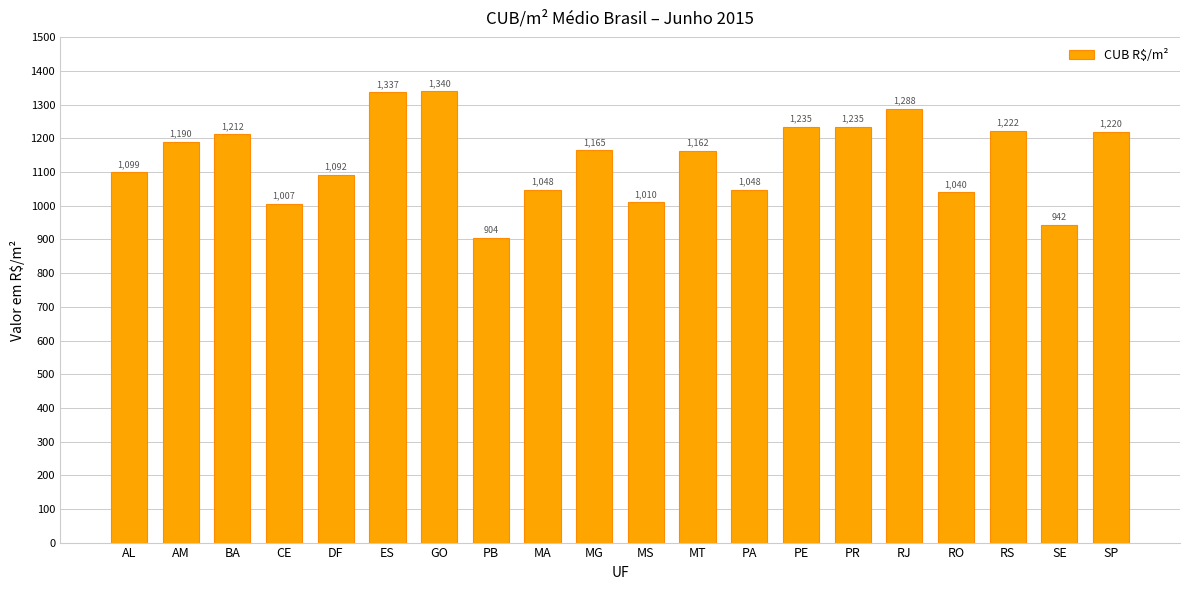

What is the label of the 1st bar from the left?

AL